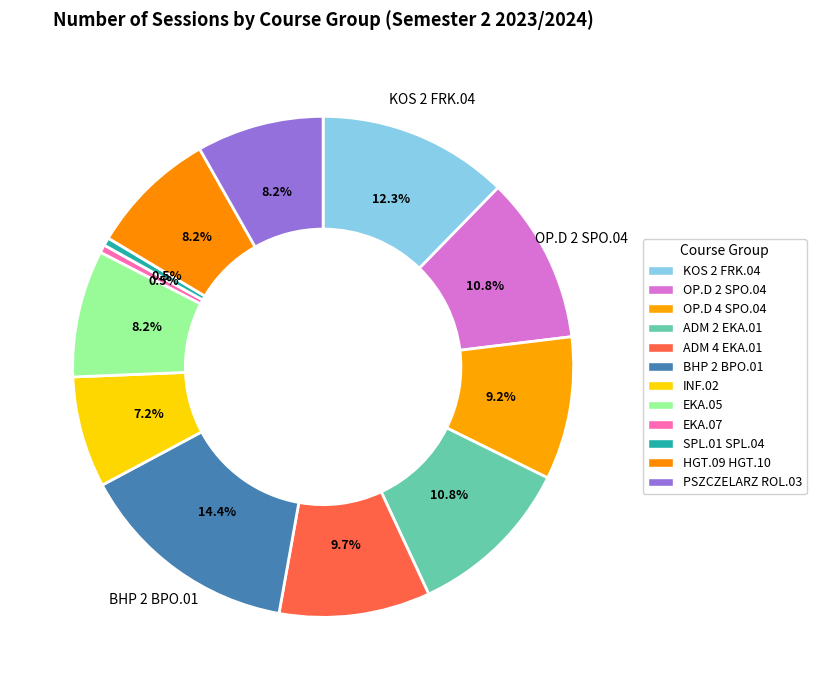

How much of the chart is everything except ADM 2 EKA.01?

89.2%